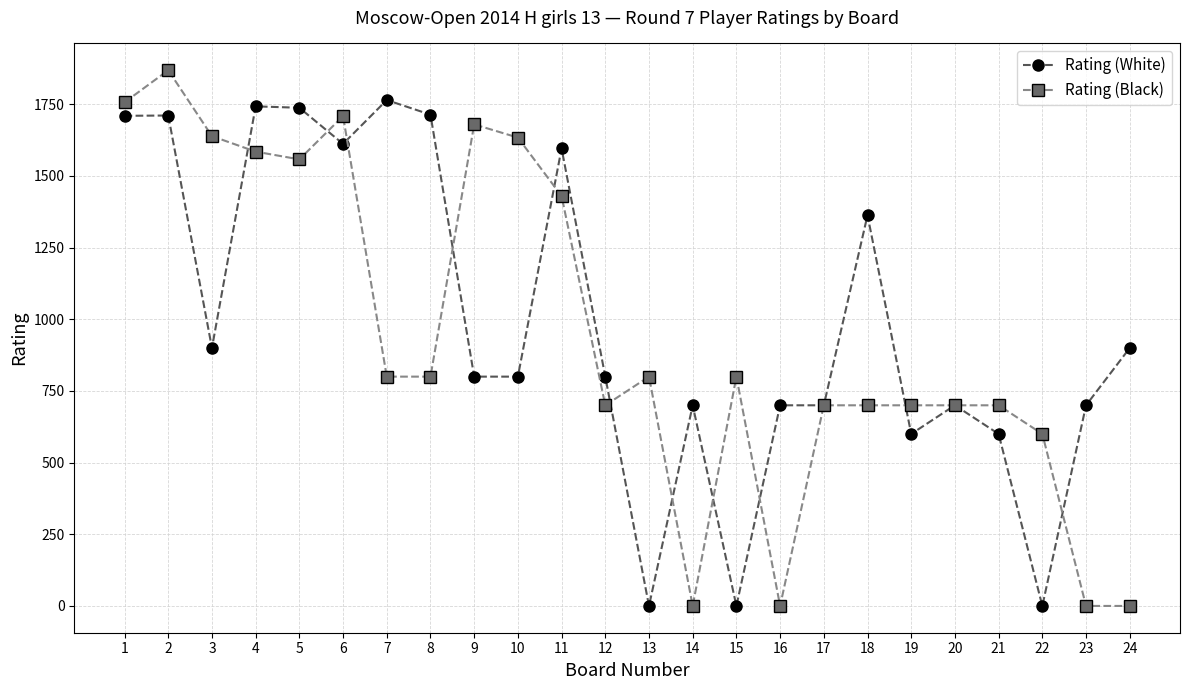

Rank the series at 5 from lowest to highest value.

Rating (Black), Rating (White)